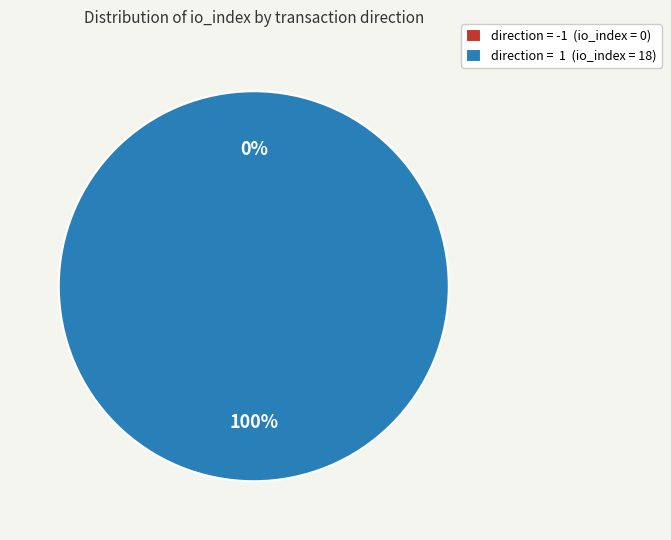

Rank the categories by value from highest to lowest.

direction=1 (io_index=18), direction=-1 (io_index=0)